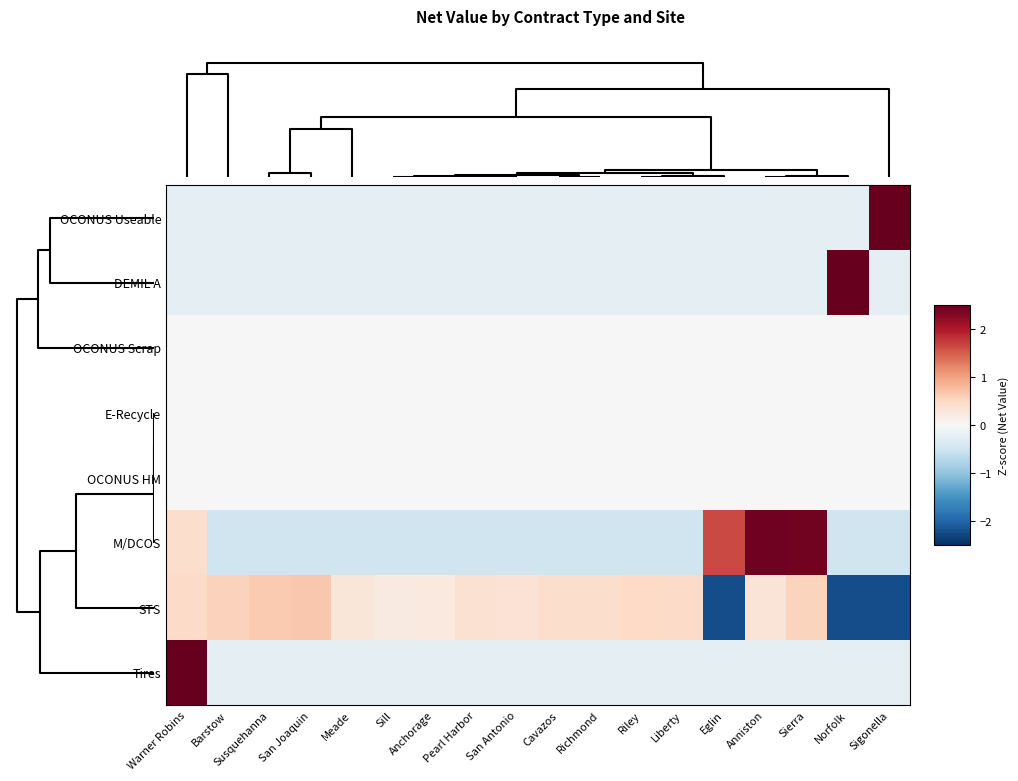

How many distinct data groups are displayed?

8